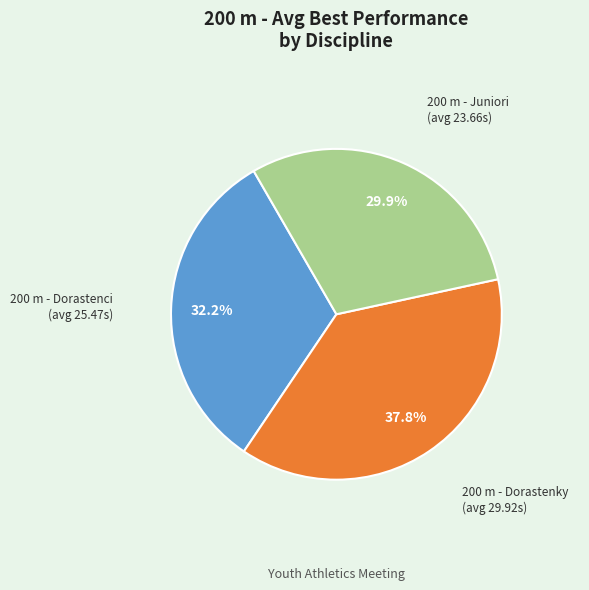

How many slices are in this pie chart?

3